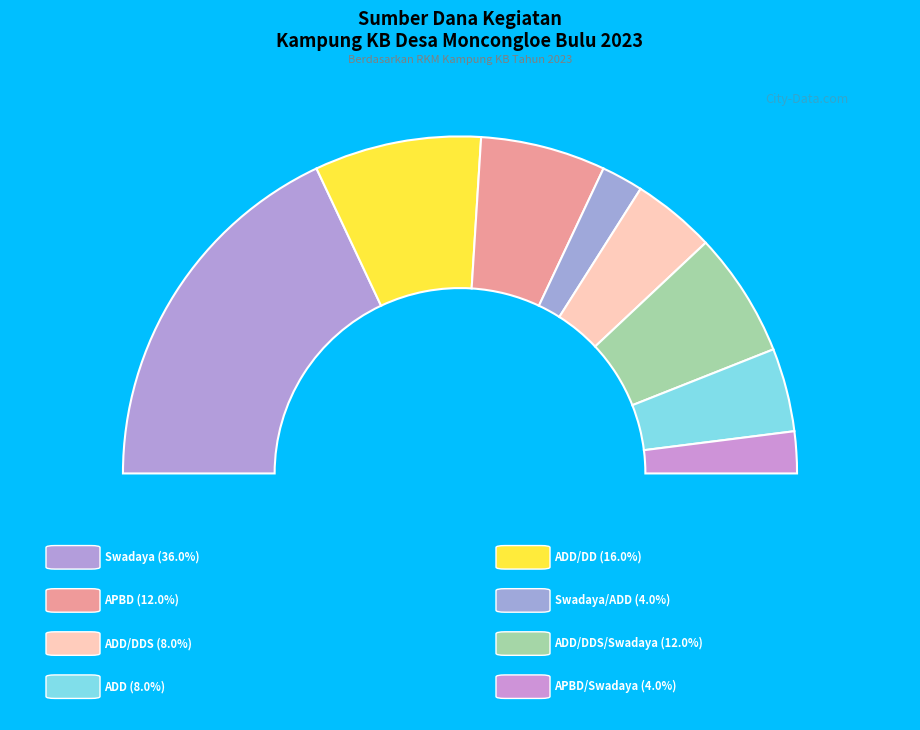

How many segments does this pie chart have?

8